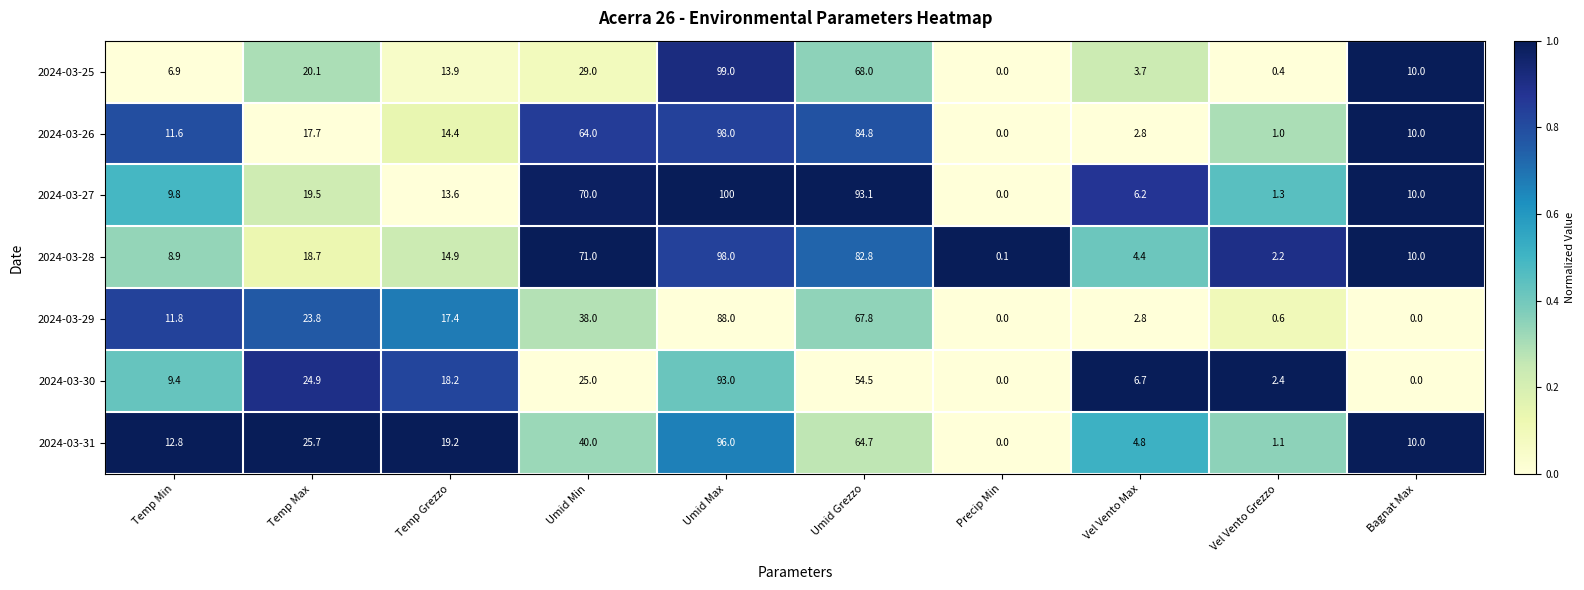

Between Umid Max and Bagnat Max, which series saw the biggest shift?

2024-03-30